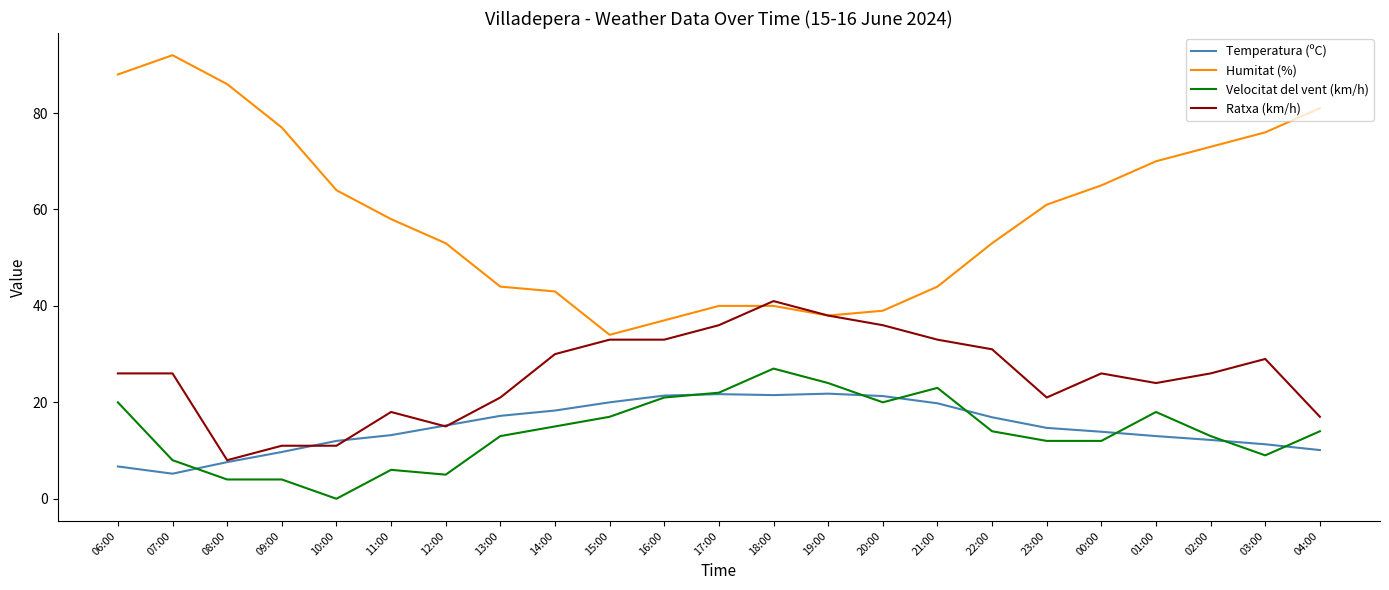

The Ratxa (km/h) series shows 35.6 at 01:00. True or false?

False